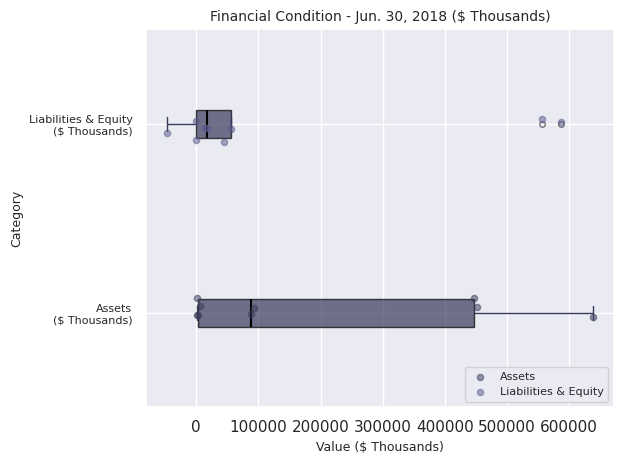

Comparing the boxes themselves (not the whiskers), which one is the widest?

Assets ($ Thousands)